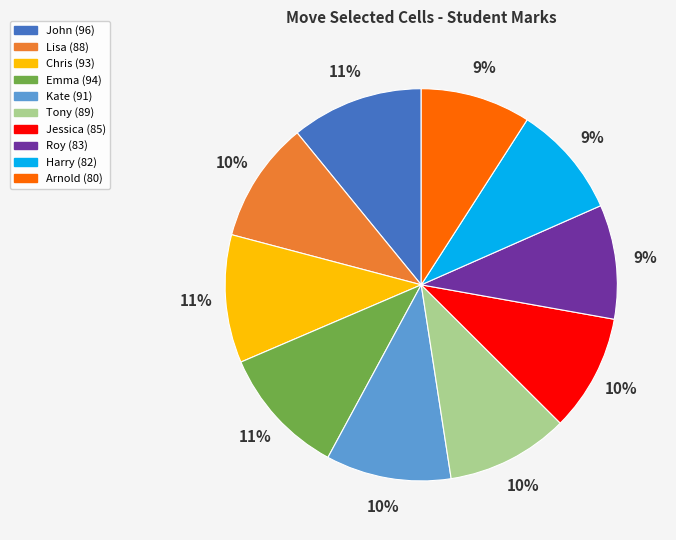

How many segments does this pie chart have?

10